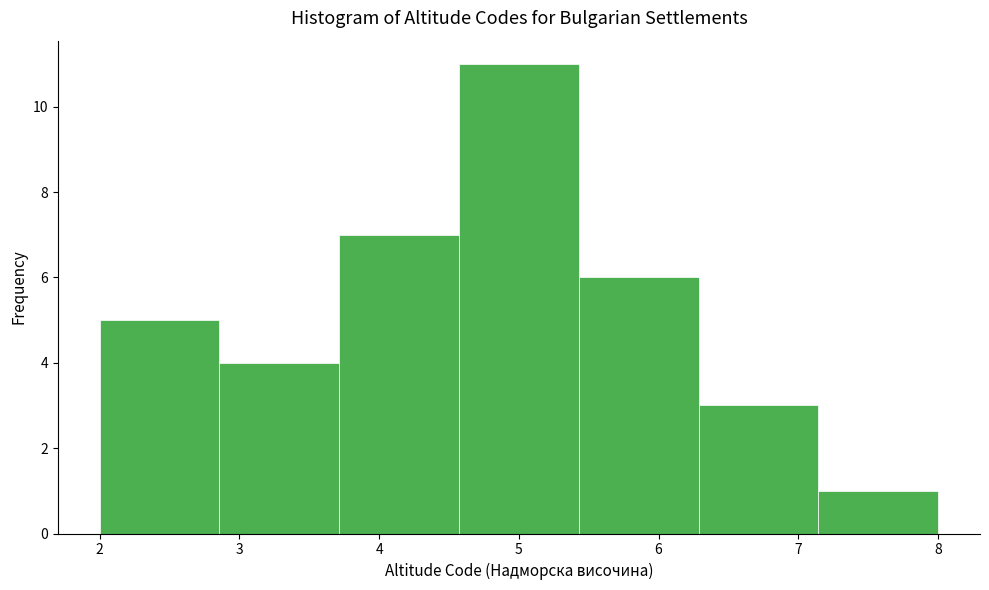

What is the height of the bar covering 2.0 to 2.9 on the x-axis? Neither the bar edges nor the heights are printed on the chart, so give them approximately, as read against the axes.

5